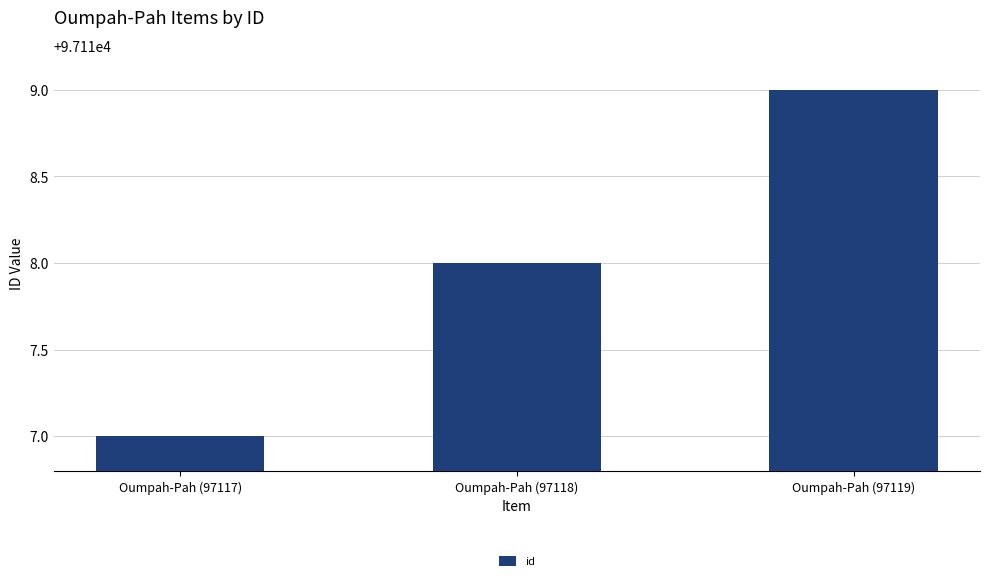

What is the change in value from Oumpah-Pah (97117) to Oumpah-Pah (97119)?

+2